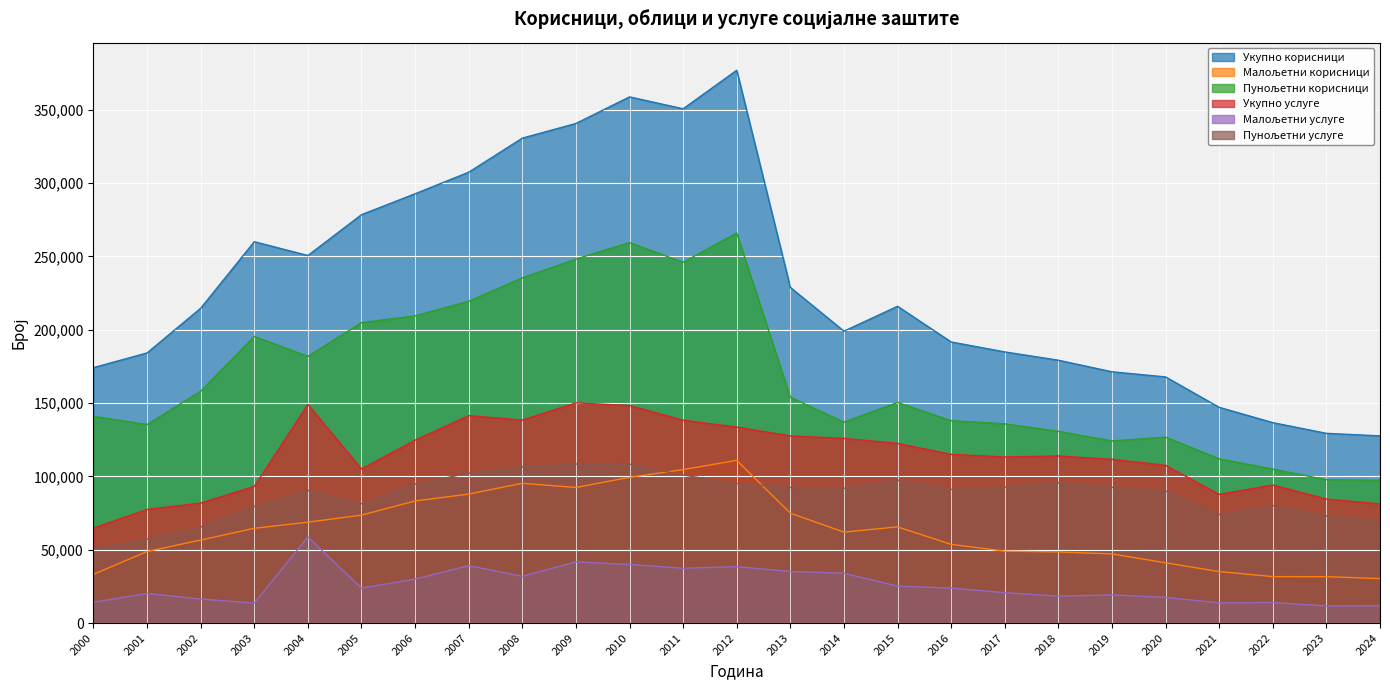

What value does the Малољетни услуге series have at 2024, to the nearest 10?

11800